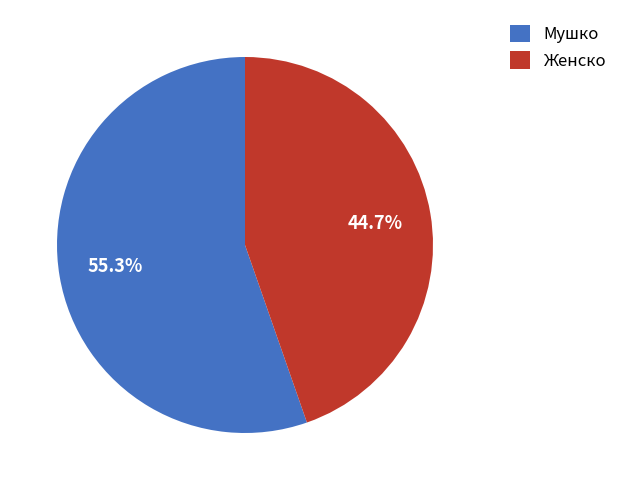

Count the number of slices in the pie.

2